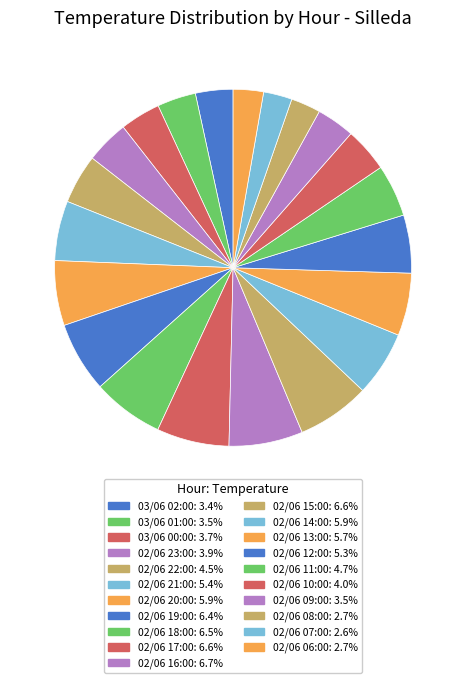

How many segments does this pie chart have?

21